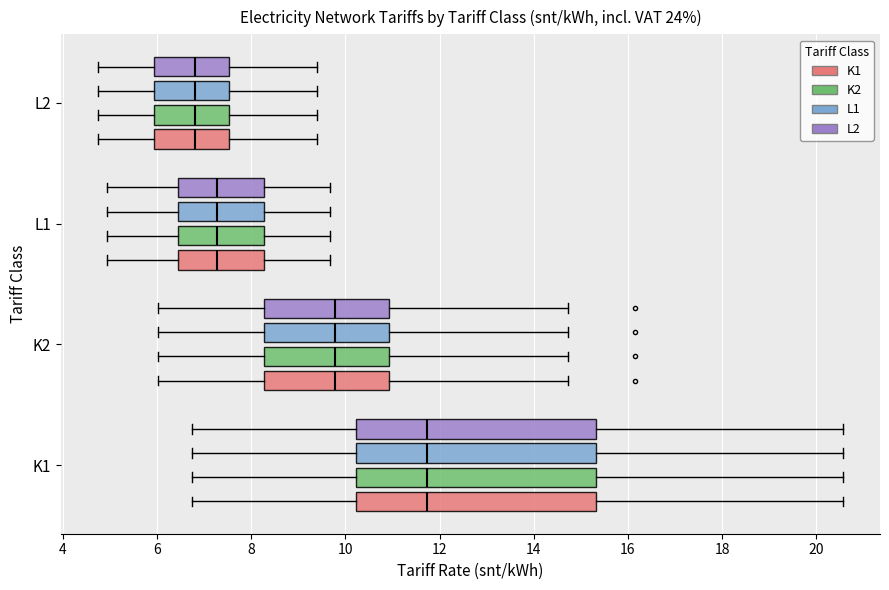

Reading bottom to top, transcribe this box plot: for each box, give where its median line is, the range the box spans, and where its two whiskers end, as read against the x-axis. The values are not printed on the chart, so give them approximately, as read against the axis.

K1 (K1): median 11.8, box 10.2 to 15.4, whiskers 6.8 to 20.6
K1 (K2): median 11.8, box 10.2 to 15.4, whiskers 6.8 to 20.6
K1 (L1): median 11.8, box 10.2 to 15.4, whiskers 6.8 to 20.6
K1 (L2): median 11.8, box 10.2 to 15.4, whiskers 6.8 to 20.6
K2 (K1): median 9.8, box 8.2 to 11.0, whiskers 6.0 to 14.8
K2 (K2): median 9.8, box 8.2 to 11.0, whiskers 6.0 to 14.8
K2 (L1): median 9.8, box 8.2 to 11.0, whiskers 6.0 to 14.8
K2 (L2): median 9.8, box 8.2 to 11.0, whiskers 6.0 to 14.8
L1 (K1): median 7.2, box 6.4 to 8.2, whiskers 5.0 to 9.6
L1 (K2): median 7.2, box 6.4 to 8.2, whiskers 5.0 to 9.6
L1 (L1): median 7.2, box 6.4 to 8.2, whiskers 5.0 to 9.6
L1 (L2): median 7.2, box 6.4 to 8.2, whiskers 5.0 to 9.6
L2 (K1): median 6.8, box 6.0 to 7.6, whiskers 4.8 to 9.4
L2 (K2): median 6.8, box 6.0 to 7.6, whiskers 4.8 to 9.4
L2 (L1): median 6.8, box 6.0 to 7.6, whiskers 4.8 to 9.4
L2 (L2): median 6.8, box 6.0 to 7.6, whiskers 4.8 to 9.4